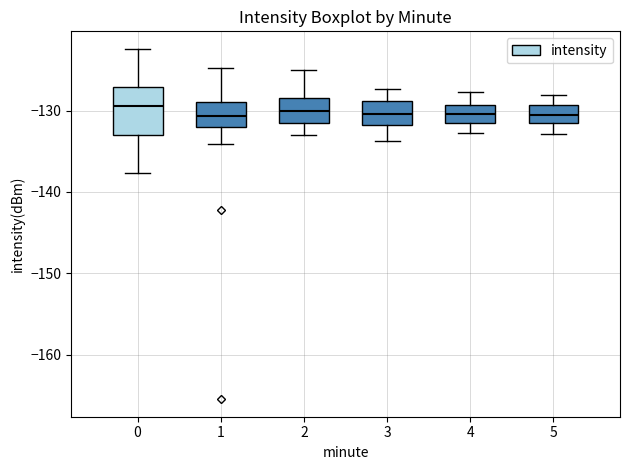

Reading left to right, read every box against the y-axis: the position of its median line, the range the box covers, and the ends of its whiskers. The values are not printed on the chart, so give them approximately, as read against the axis.

0: median -129, box -133 to -127, whiskers -138 to -122
1: median -131, box -132 to -129, whiskers -134 to -125
2: median -130, box -131 to -128, whiskers -133 to -125
3: median -130, box -132 to -129, whiskers -134 to -127
4: median -130, box -132 to -129, whiskers -133 to -128
5: median -130, box -132 to -129, whiskers -133 to -128